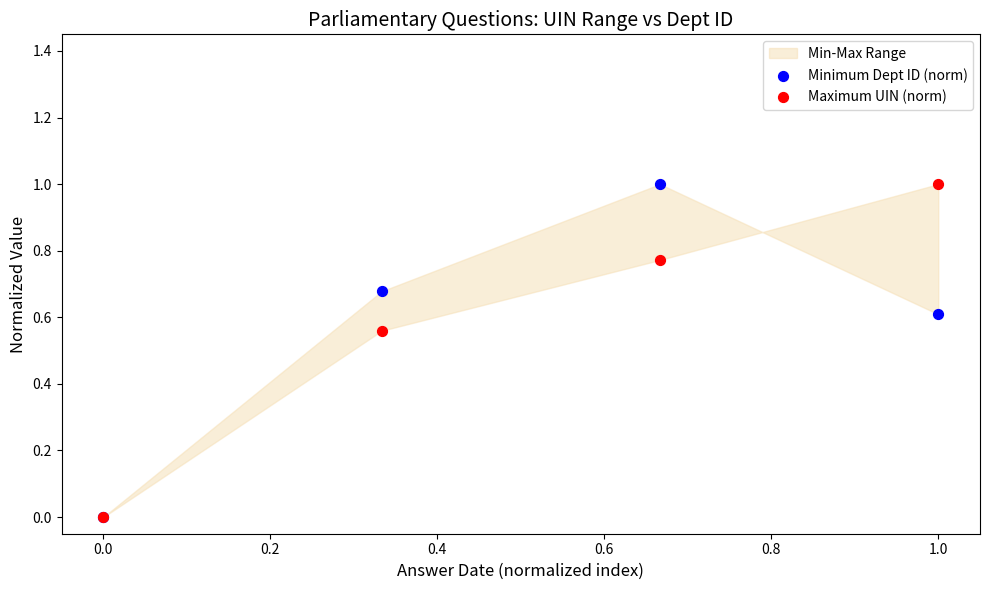

Which series contains the highest Y value?

Maximum UIN (norm)